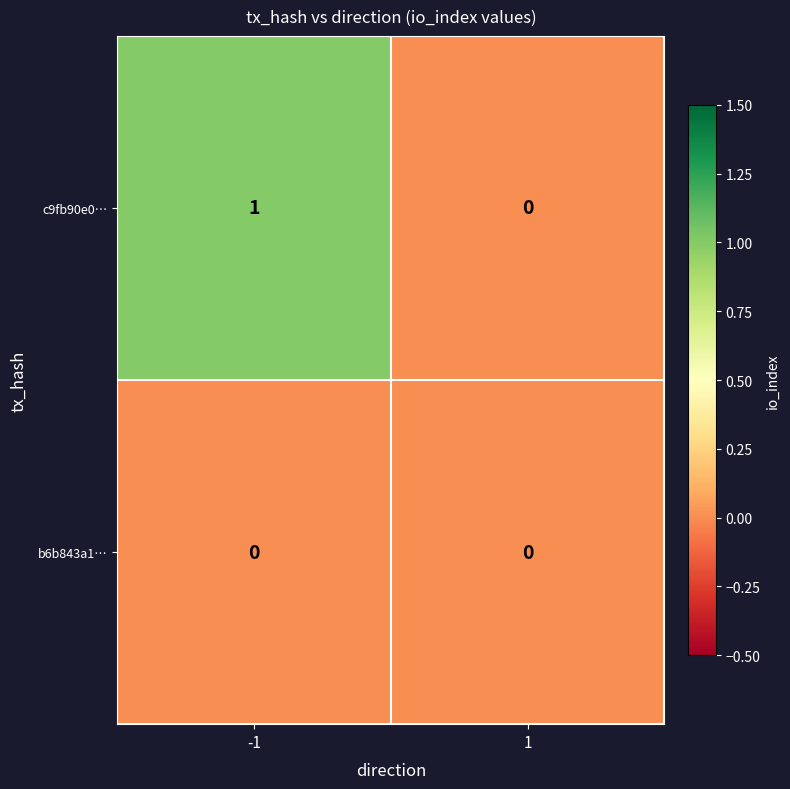

Reading left to right, transcribe all the data shown in this chart.

c9fb90e0…: 1	0
b6b843a1…: 0	0